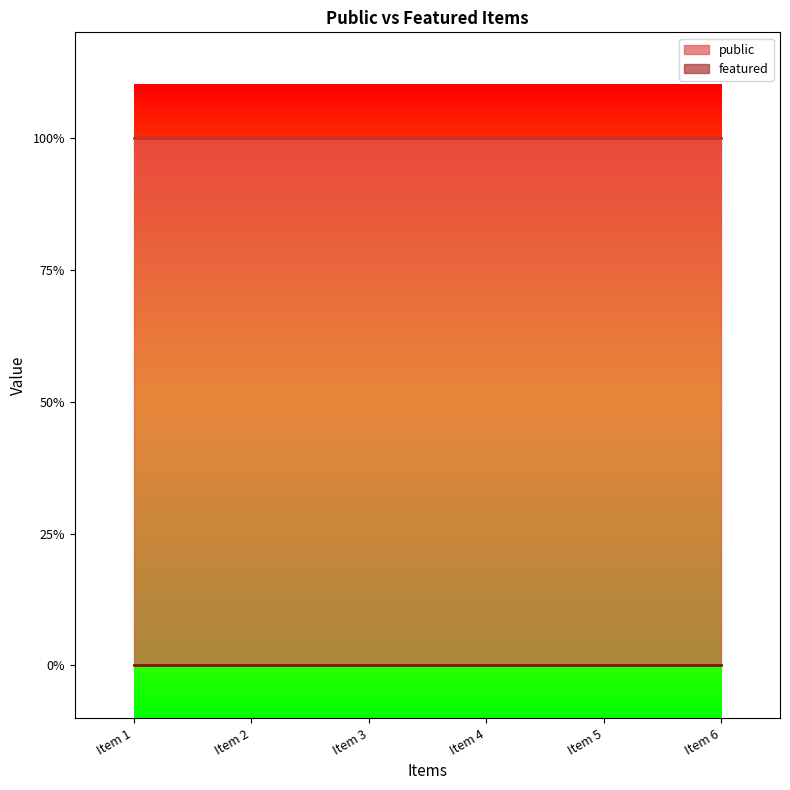

What is the lowest value of the public series?

1